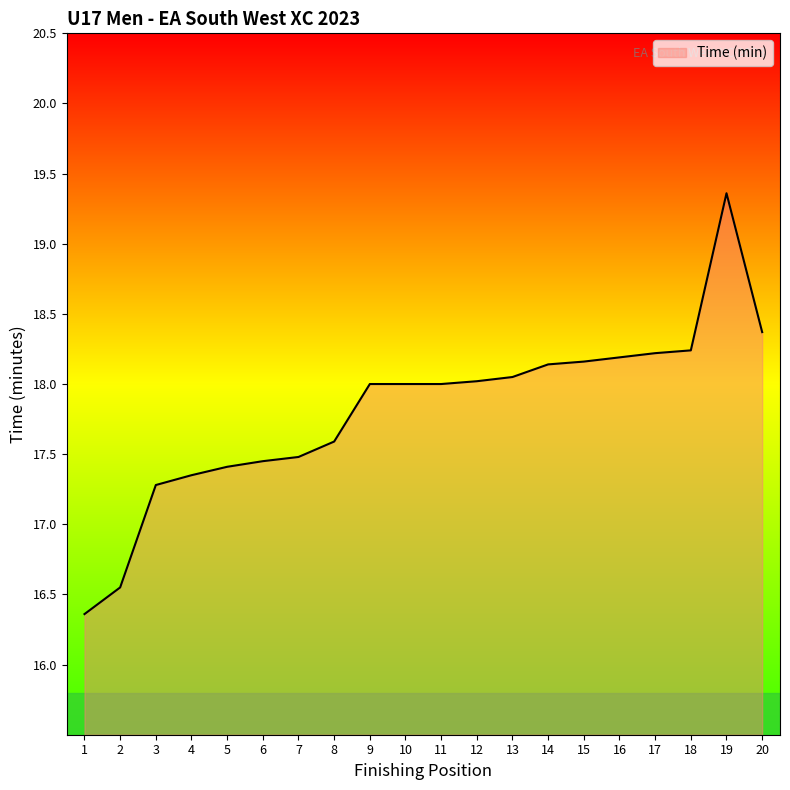

Does the chart have visible grid lines?

No